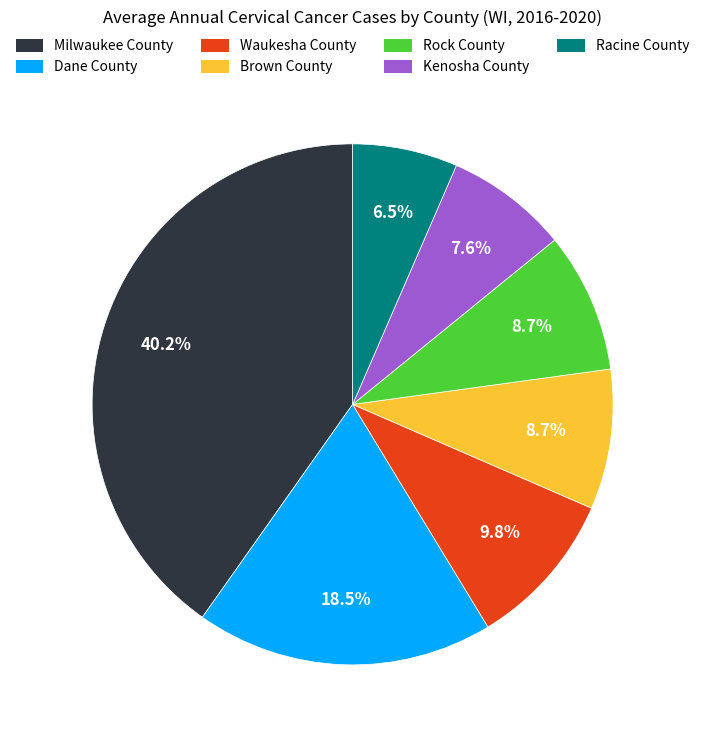

How many slices are in this pie chart?

7